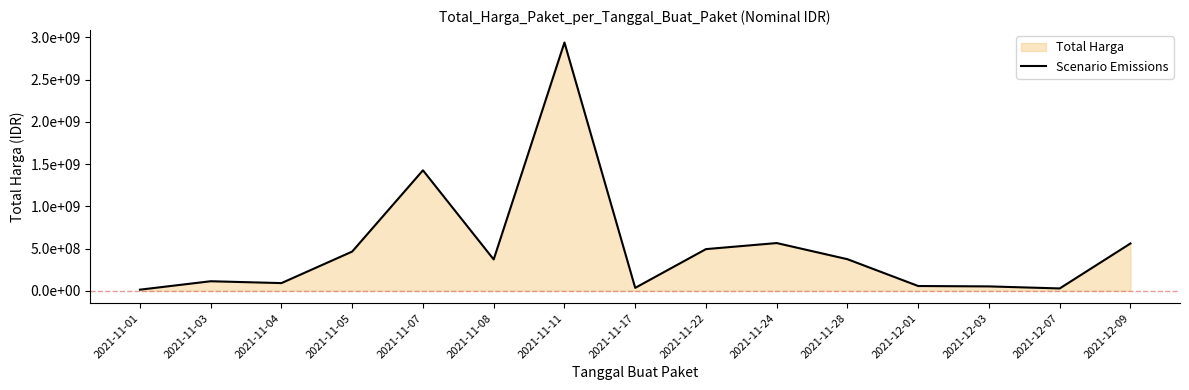

What is the greatest value displayed?

2938963240